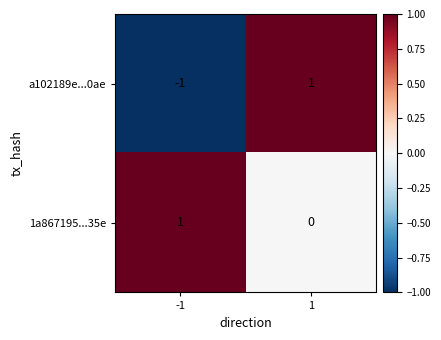

Is the value of a102189e...0ae at 1 greater than the value of 1a867195...35e at 1?

Yes